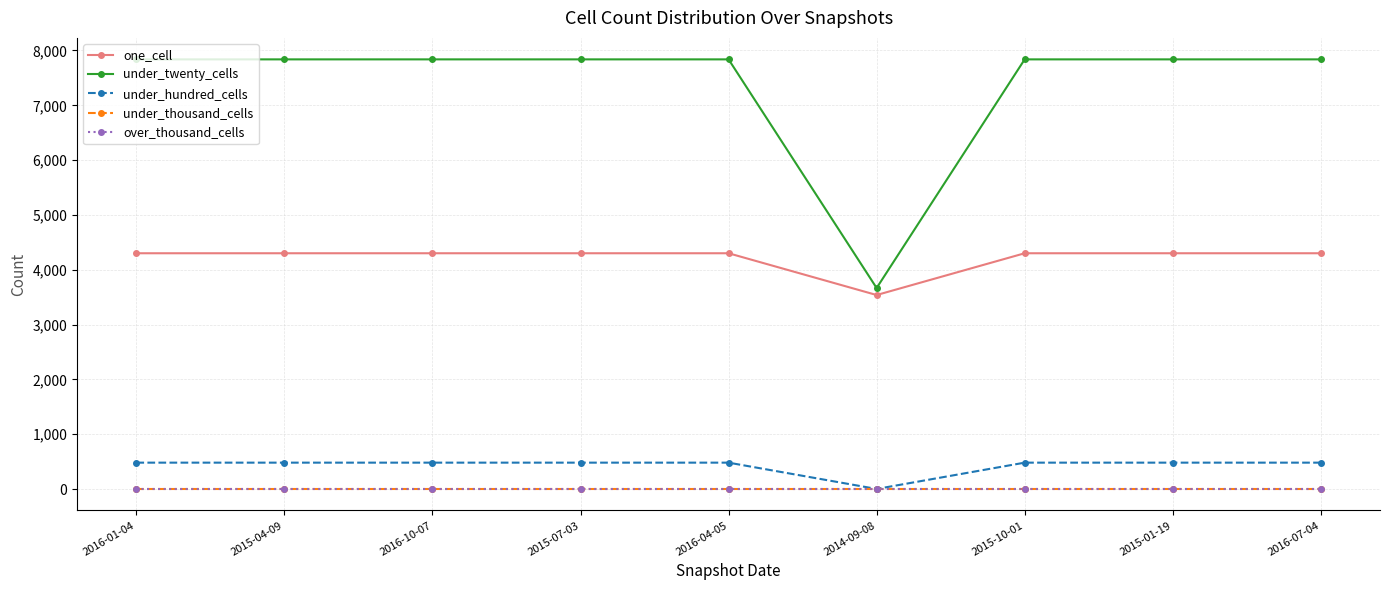

Does the chart have visible grid lines?

Yes